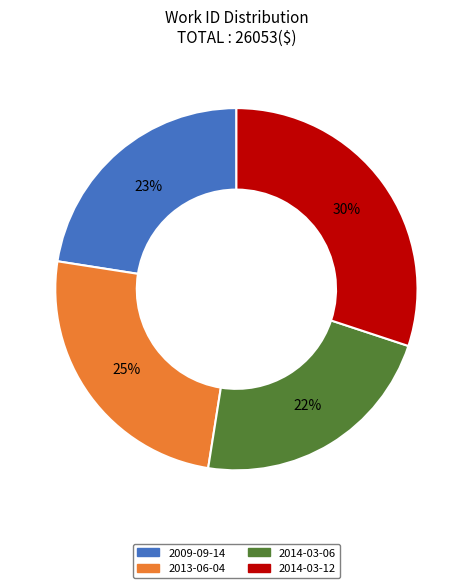

Approximately how many times larger is the value at 2013-06-04 compared to 2009-09-14?

1.1